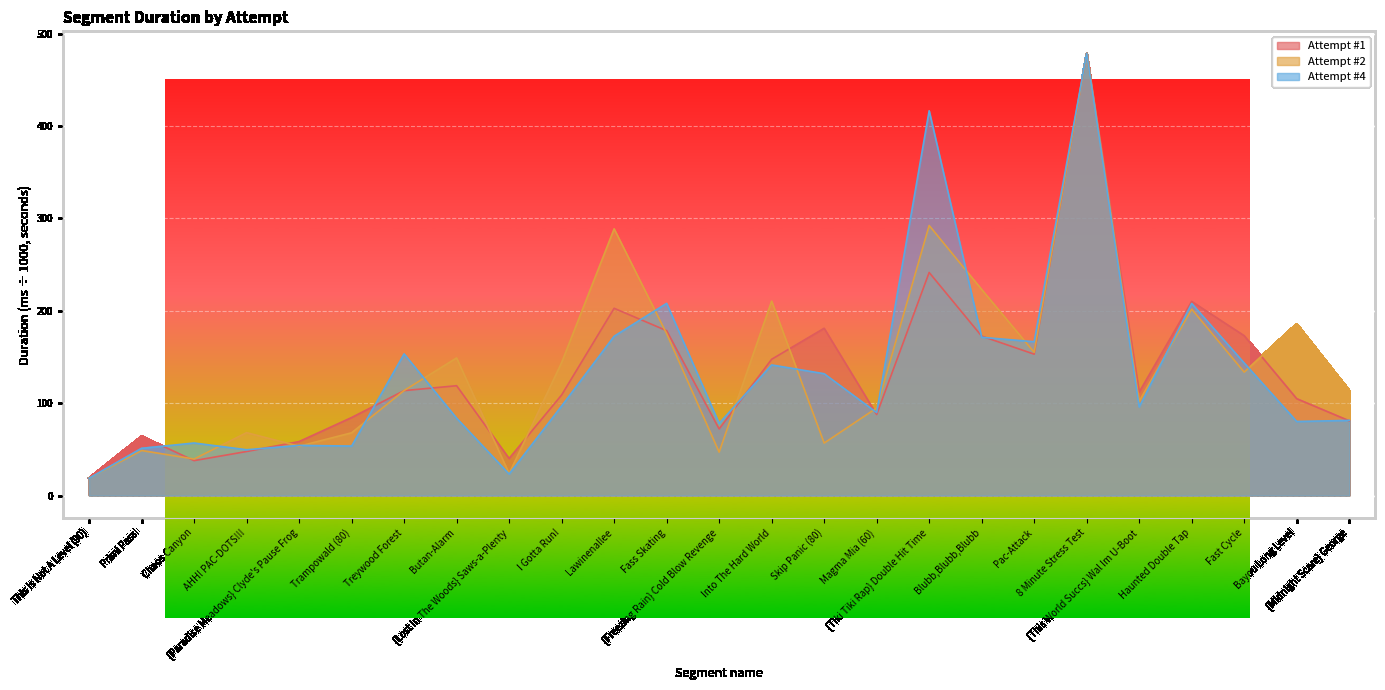

How many intersections are there between Attempt #4 and Attempt #2?

16